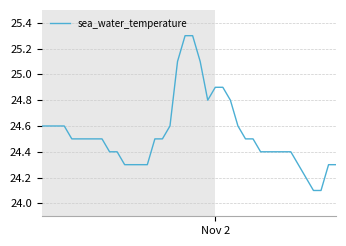

Does the chart display data point markers on the line(s)?

No